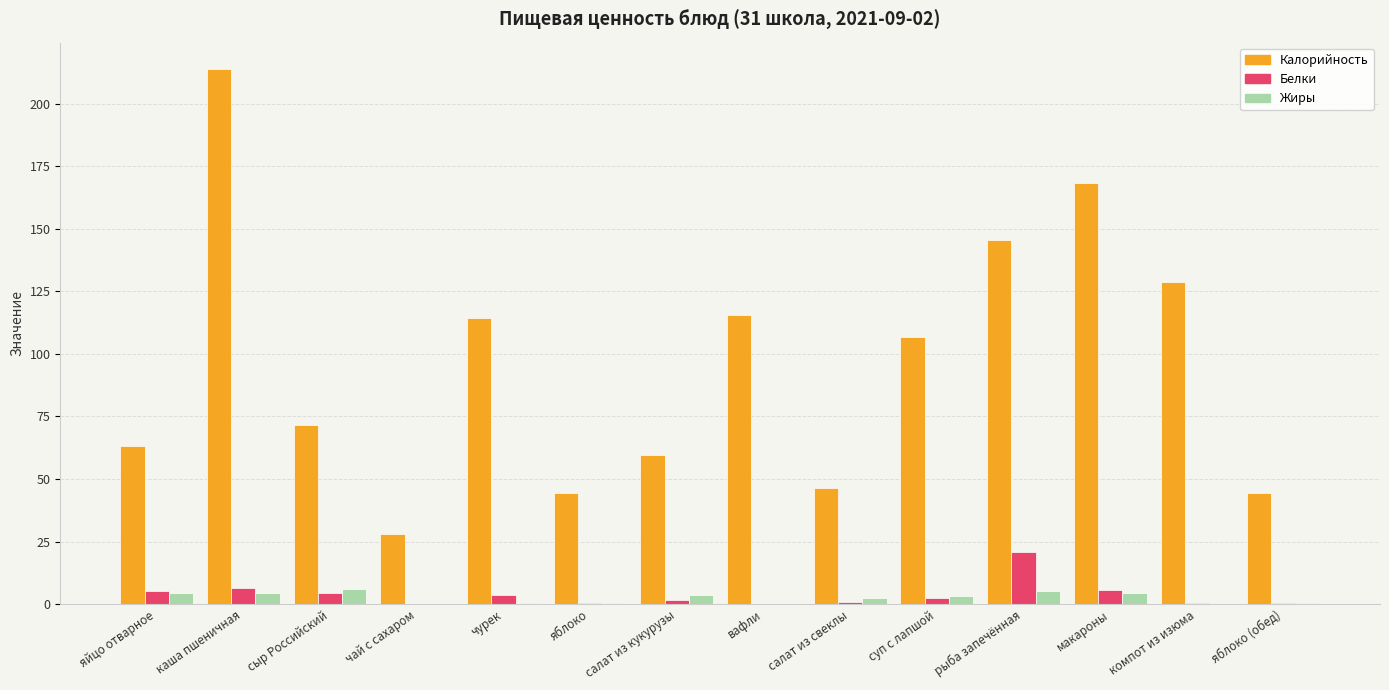

At which category is the sum across all series the highest?

каша пшеничная